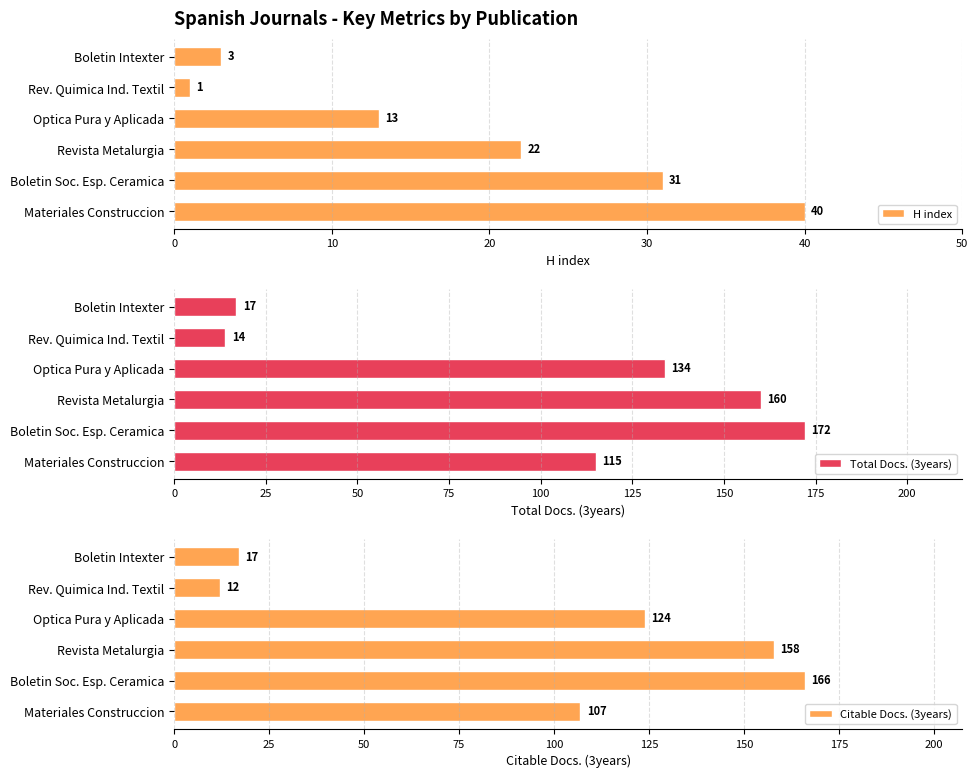

What is the sum of all Total Docs. (3years) values?

612